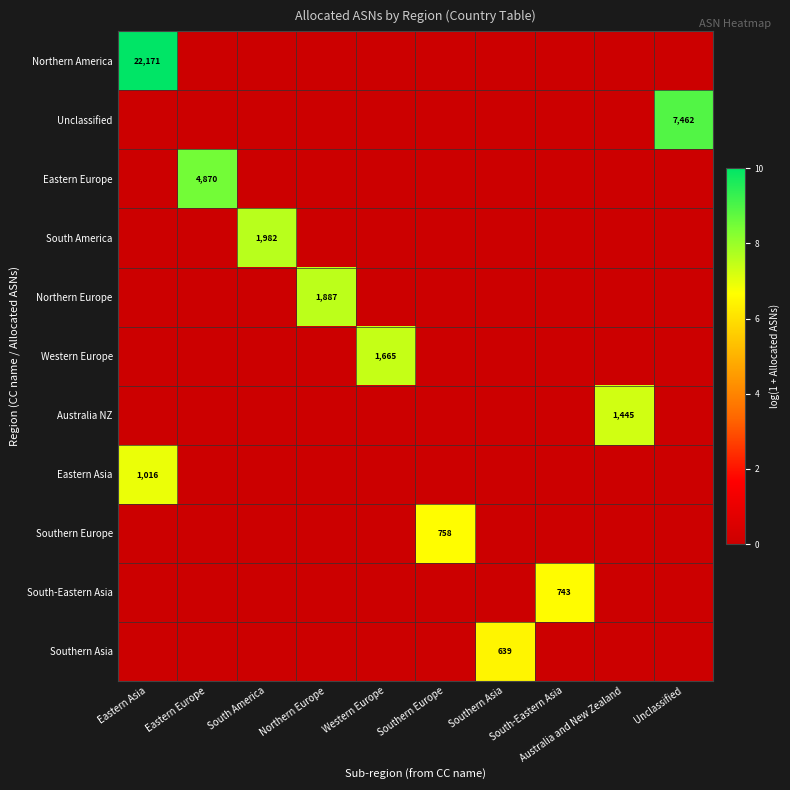

What is the spread (max minus min) of values at Northern Europe?

7.5